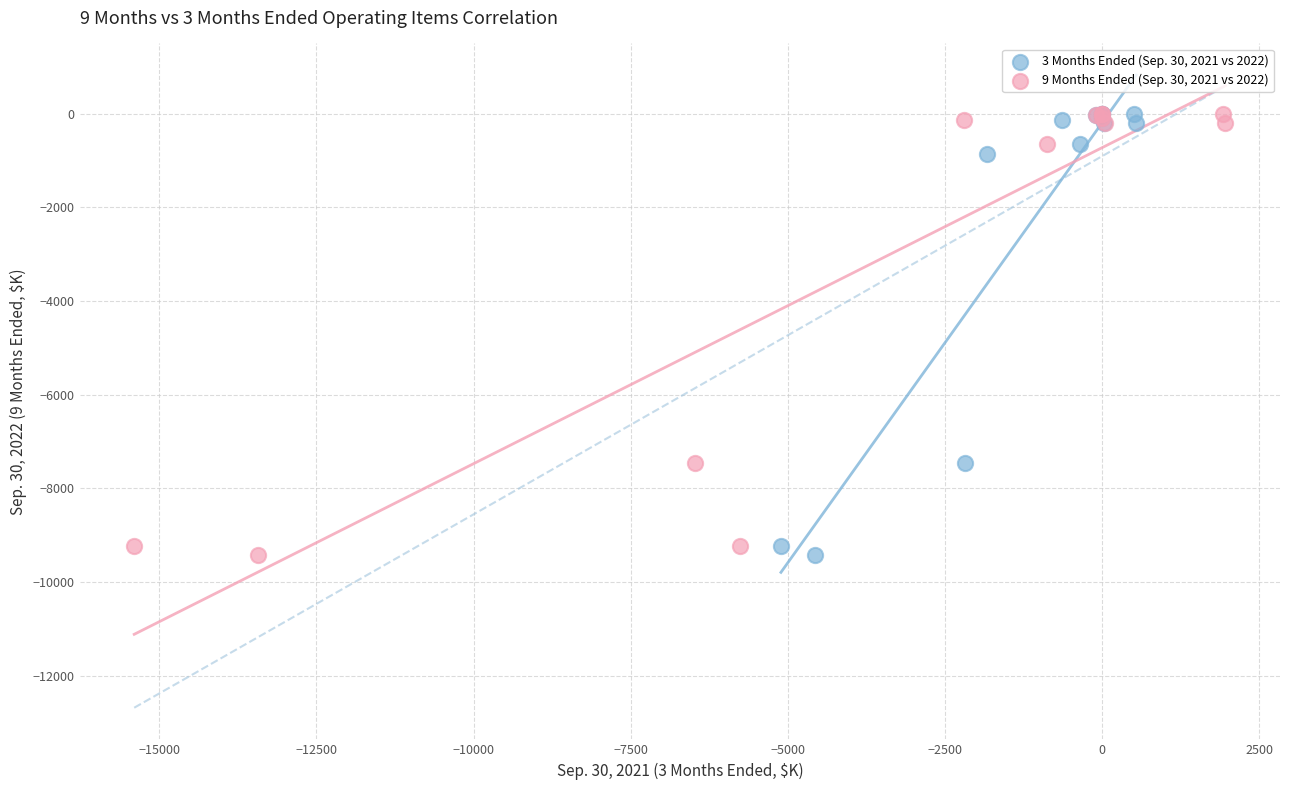

What are all the series names shown in the legend?

3 Months Ended (Sep. 30, 2021 vs 2022), 9 Months Ended (Sep. 30, 2021 vs 2022)